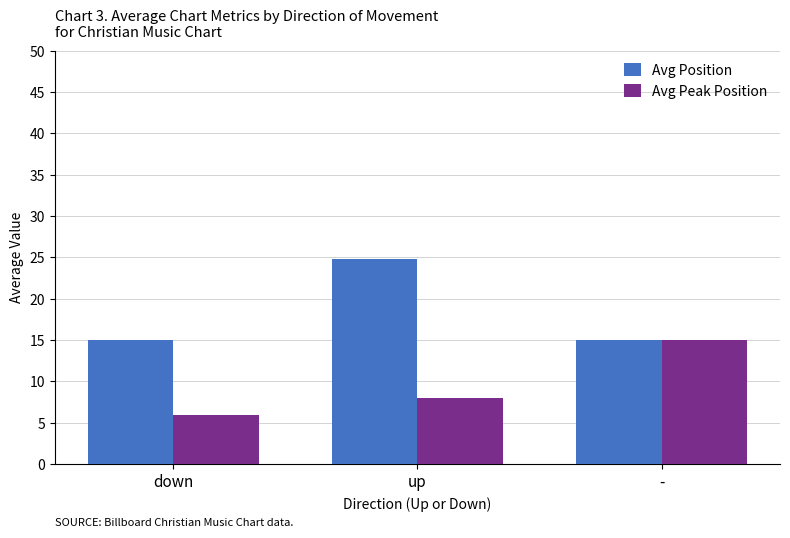

Read the Avg Peak Position value at -.

15.0